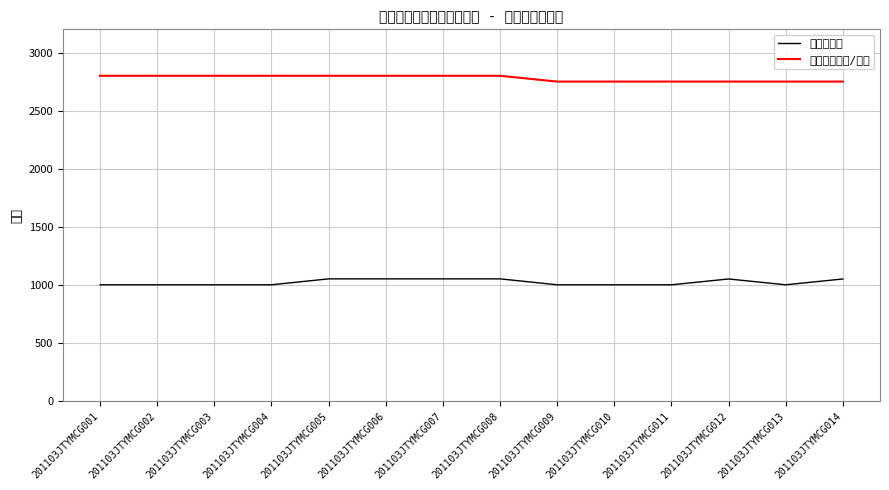

List the labels in order of 数量（吨） value, smallest first.

201103JTYMCG001, 201103JTYMCG002, 201103JTYMCG003, 201103JTYMCG004, 201103JTYMCG009, 201103JTYMCG010, 201103JTYMCG011, 201103JTYMCG013, 201103JTYMCG012, 201103JTYMCG014, 201103JTYMCG005, 201103JTYMCG006, 201103JTYMCG007, 201103JTYMCG008